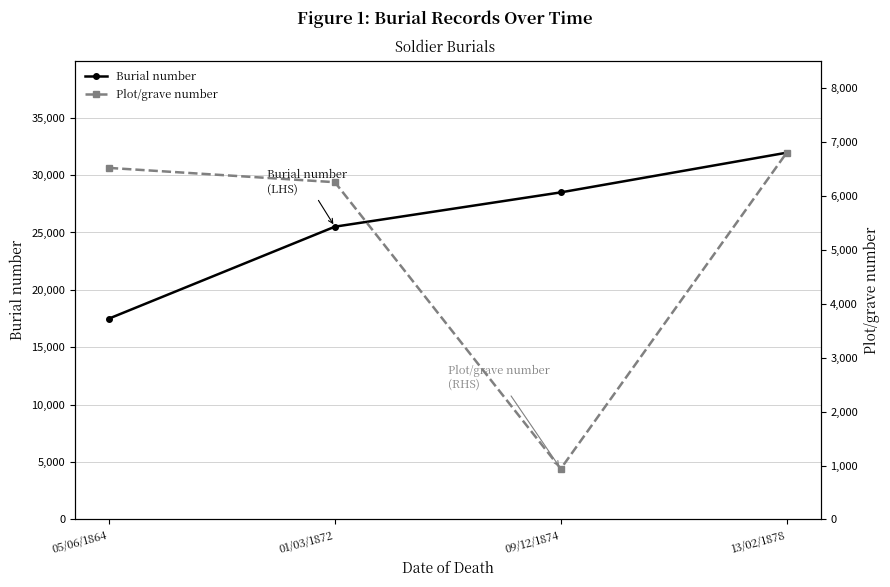

True or false: Burial number and Plot/grave number intersect in this chart.

False